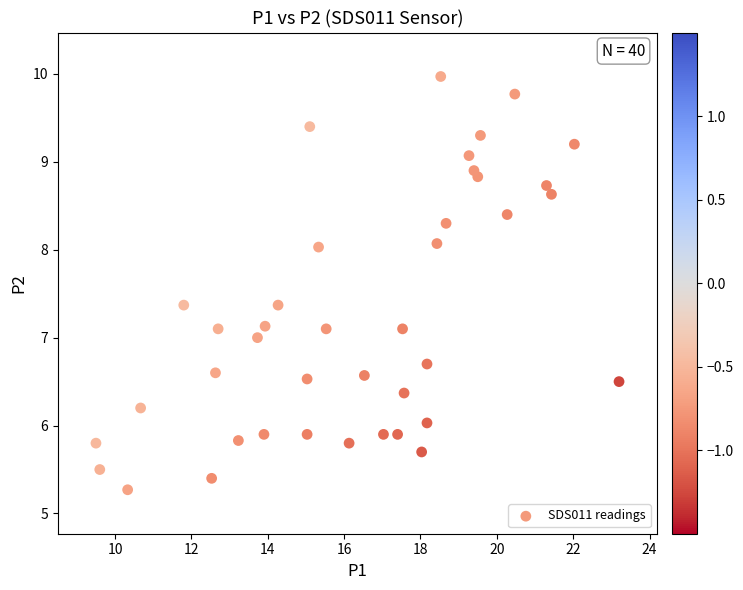

What is the range of Y values (max minus min)?

4.7